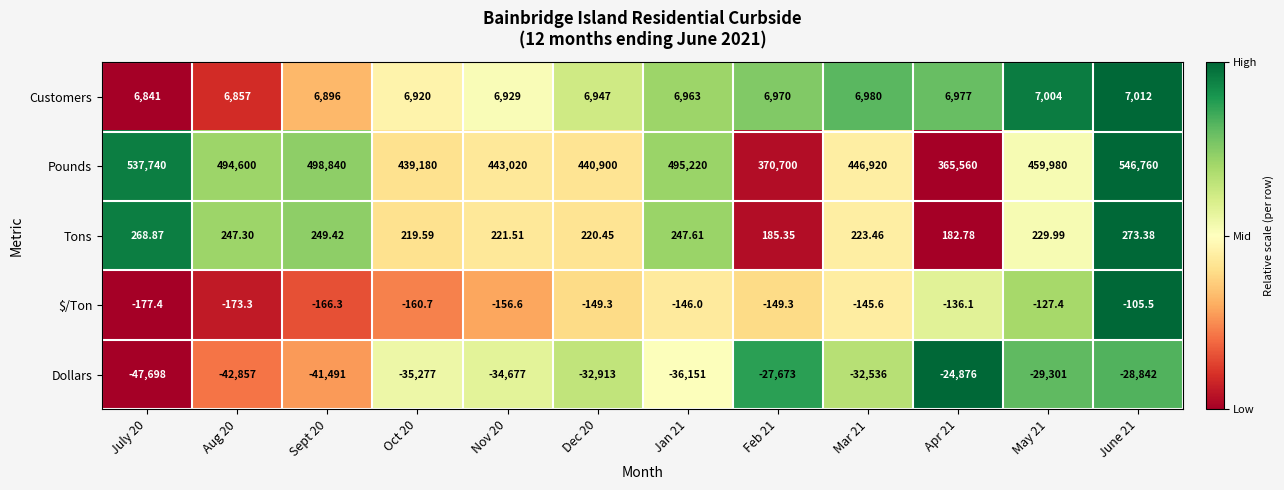

List the series in order of their peak value, highest first.

Pounds, Customers, Tons, $/Ton, Dollars